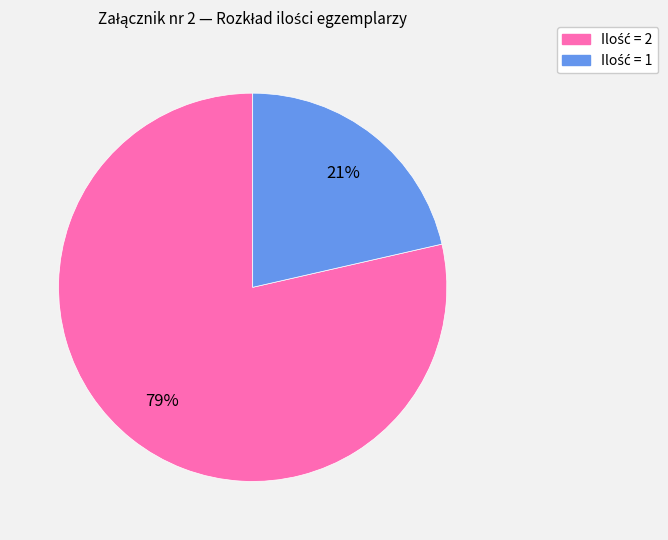

To the nearest percent, what is the average slice percentage?

50%